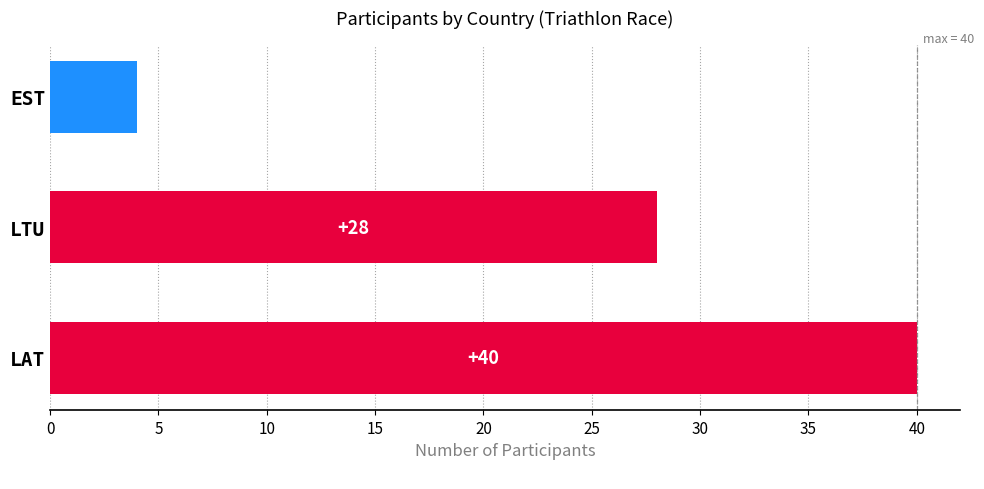

Between LTU and LAT, which is larger?

LAT